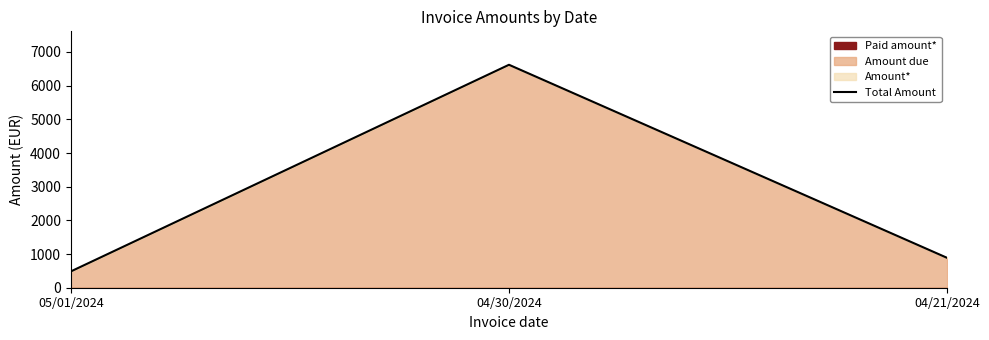

Does the chart have visible grid lines?

No